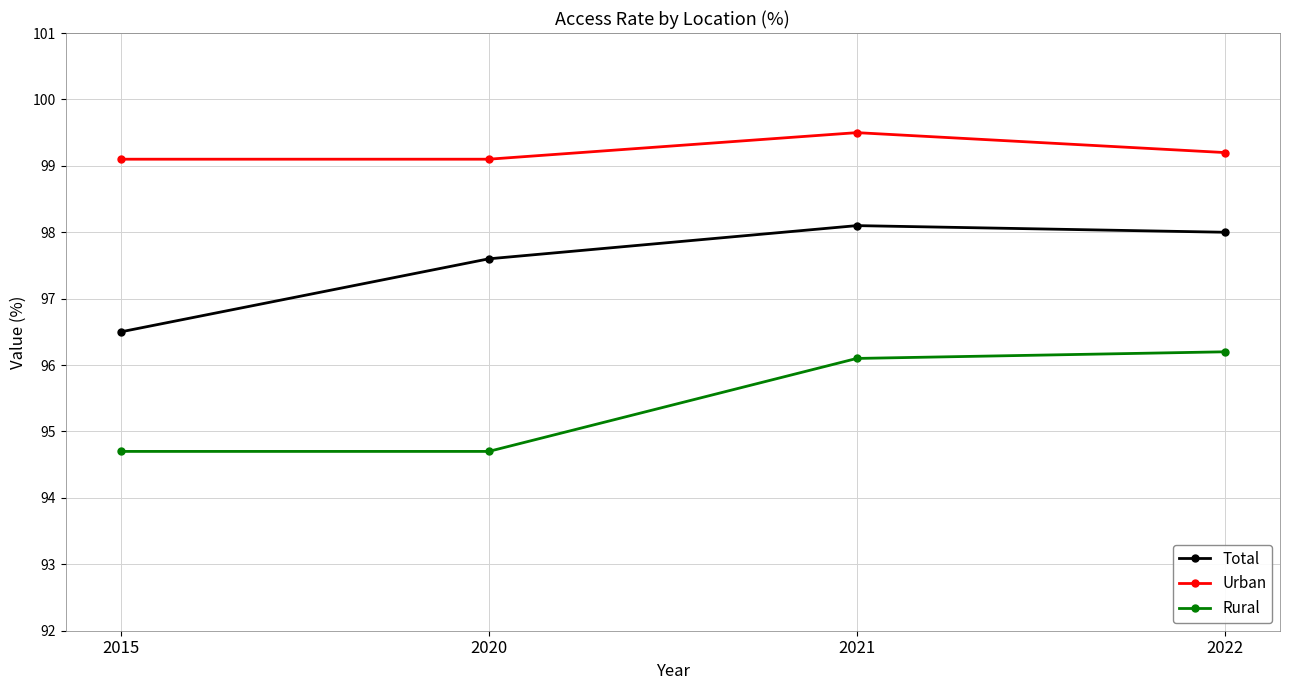

What is the total value across all series at 2020?

291.4